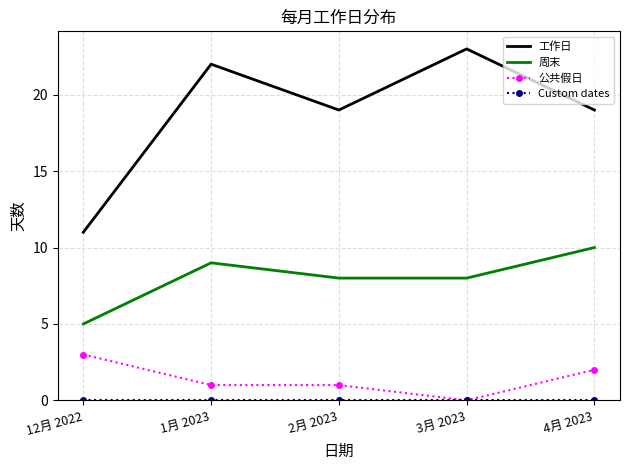

What is the lowest value of the 工作日 series?

11